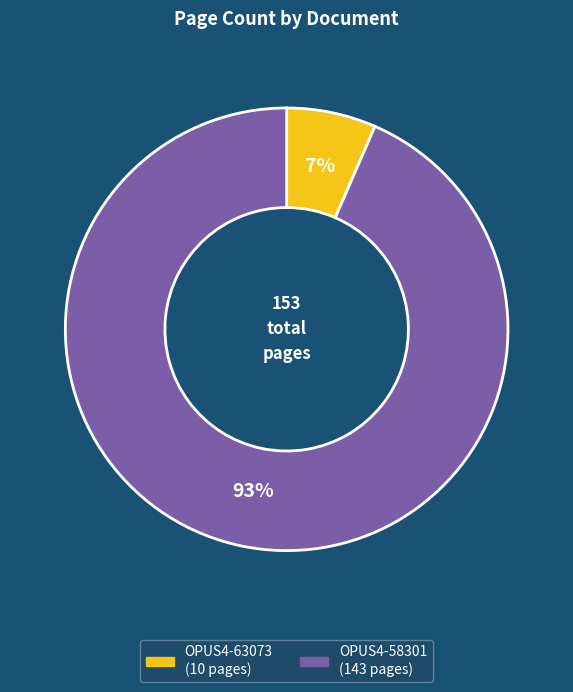

To the nearest percent, what is the combined percentage of OPUS4-58301 and OPUS4-63073?

100%